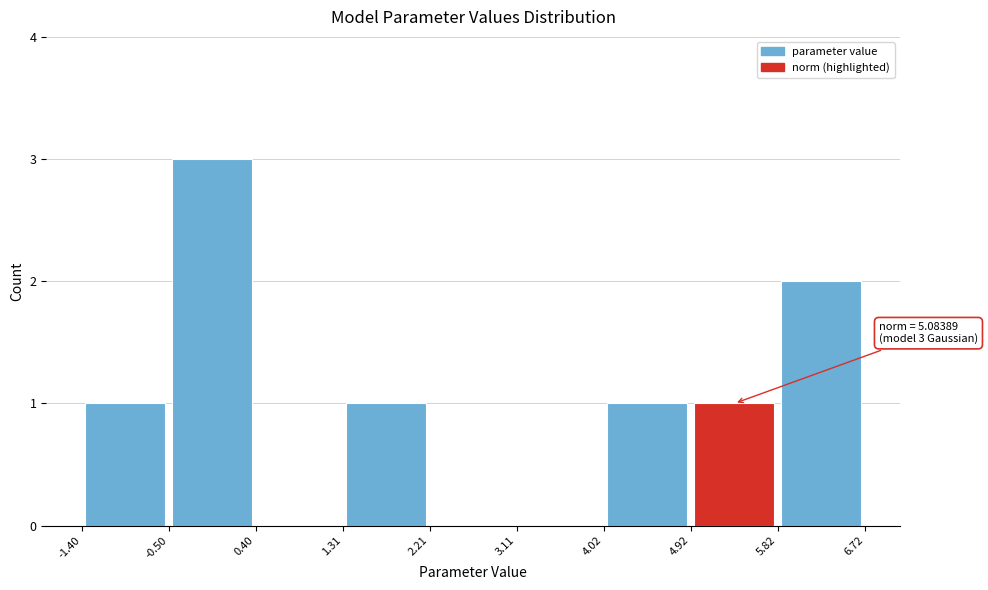

Which range on the x-axis has the tallest bar?

-0.50 to 0.40